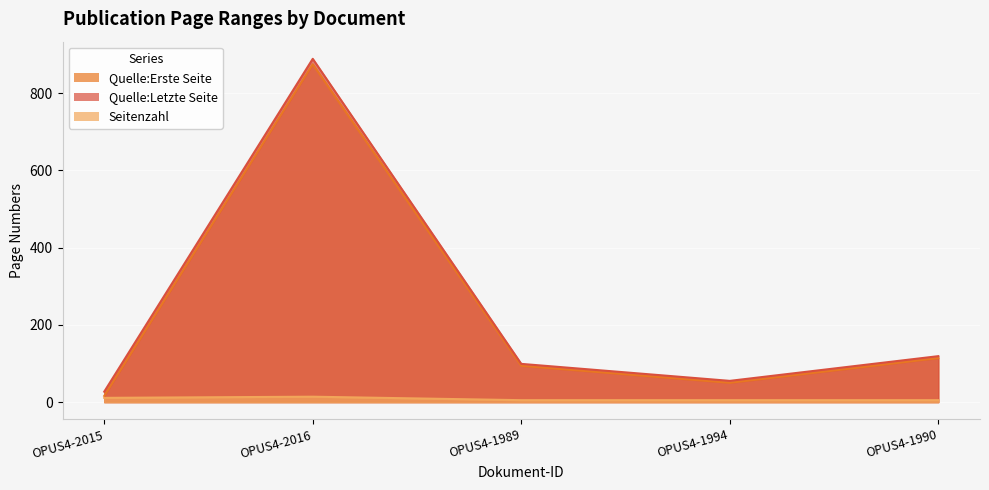

Reading left to right, list all the values displayed in this chart.

Quelle:Erste Seite: 16	875	94	50	114
Quelle:Letzte Seite: 27	889	99	55	119
Seitenzahl: 11	14	5	5	5